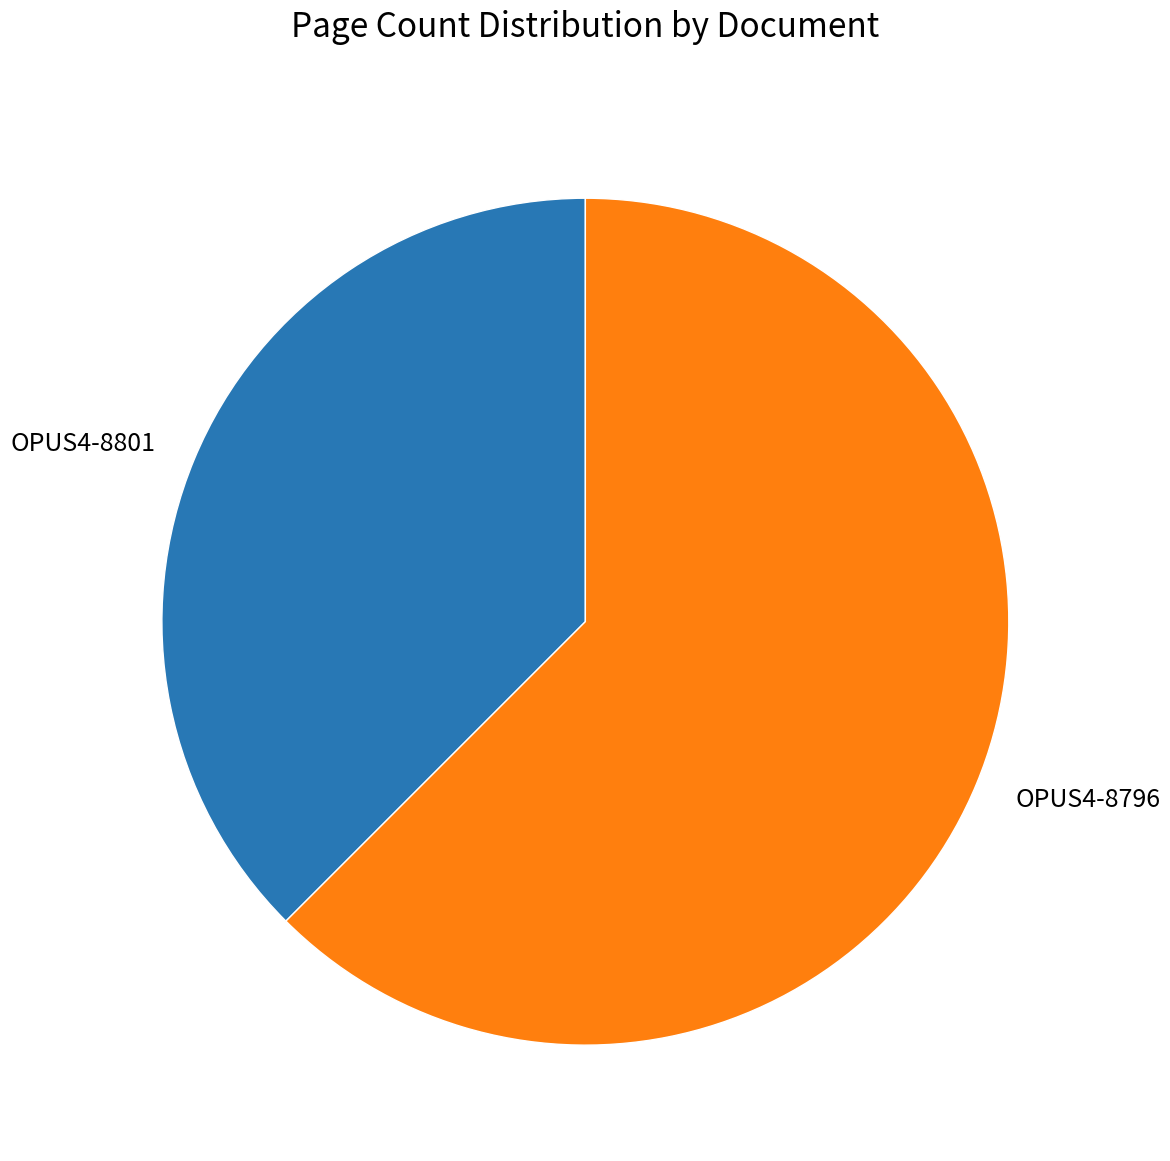

Combined, do OPUS4-8796 and OPUS4-8801 account for over 50%?

Yes